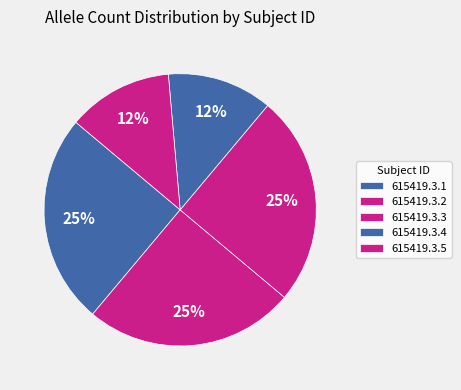

How many slices are in this pie chart?

5